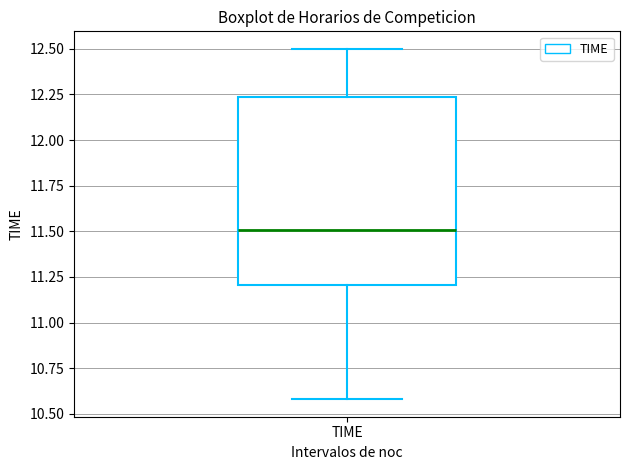

Transcribe this box plot: give where the median line is, the range the box spans, and where the two whiskers end, as read against the y-axis. The values are not printed on the chart, so give them approximately, as read against the axis.

median 11.50, box 11.20 to 12.25, whiskers 10.60 to 12.50